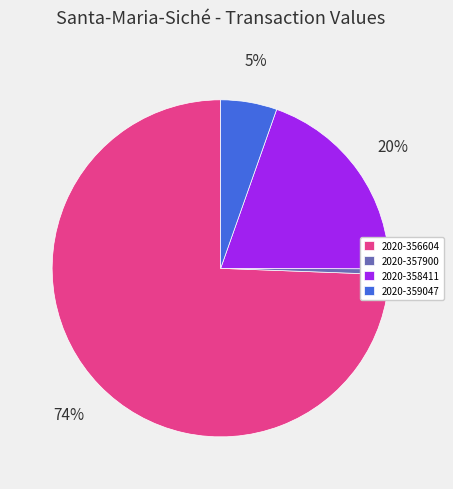

True or false: 2020-357900 accounts for 1% of the total.

True